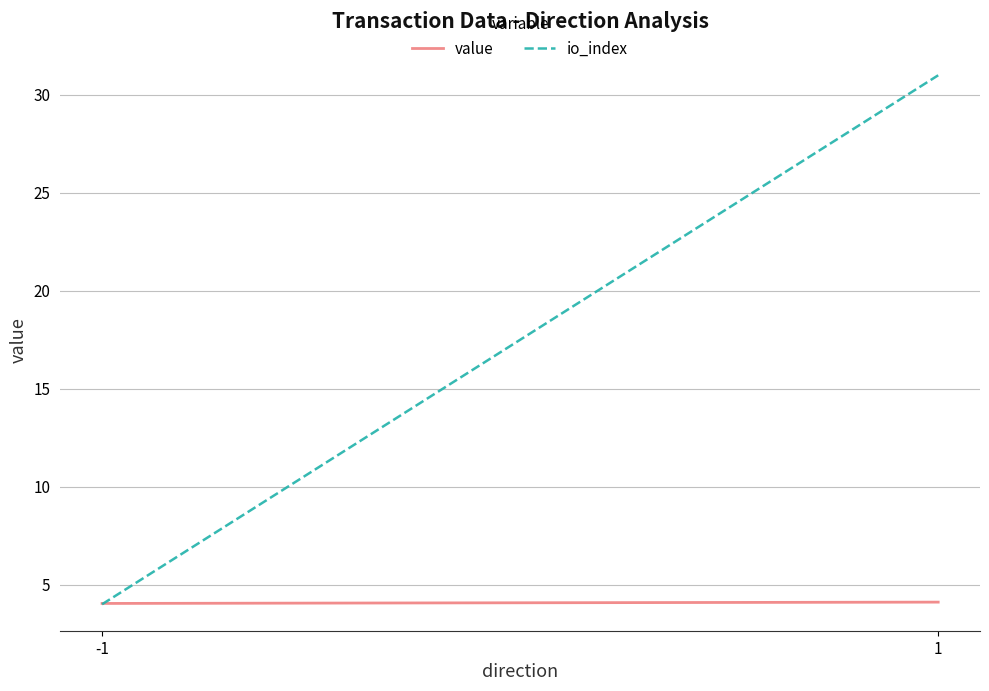

The value of value at 1 is 2.9. True or false?

False